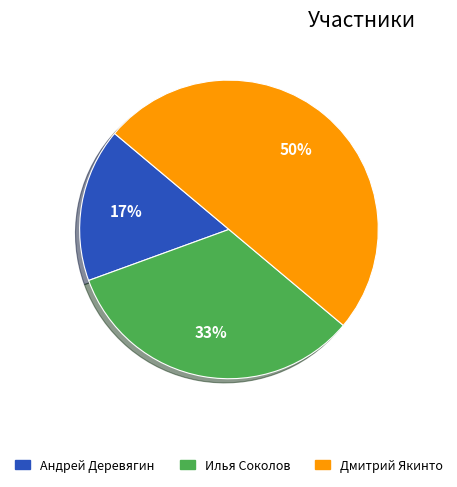

To the nearest percent, what is the difference between the largest and smallest slice percentages?

33%